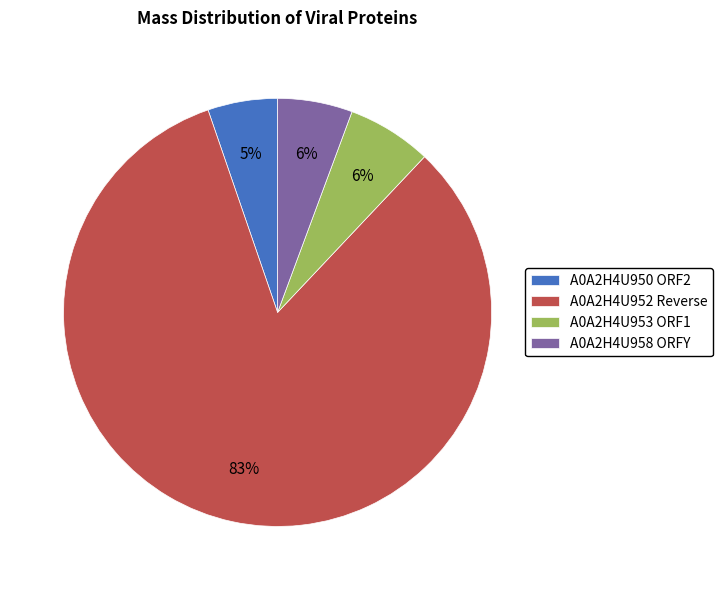

To the nearest percent, what percentage of the pie is A0A2H4U950 ORF2?

5%